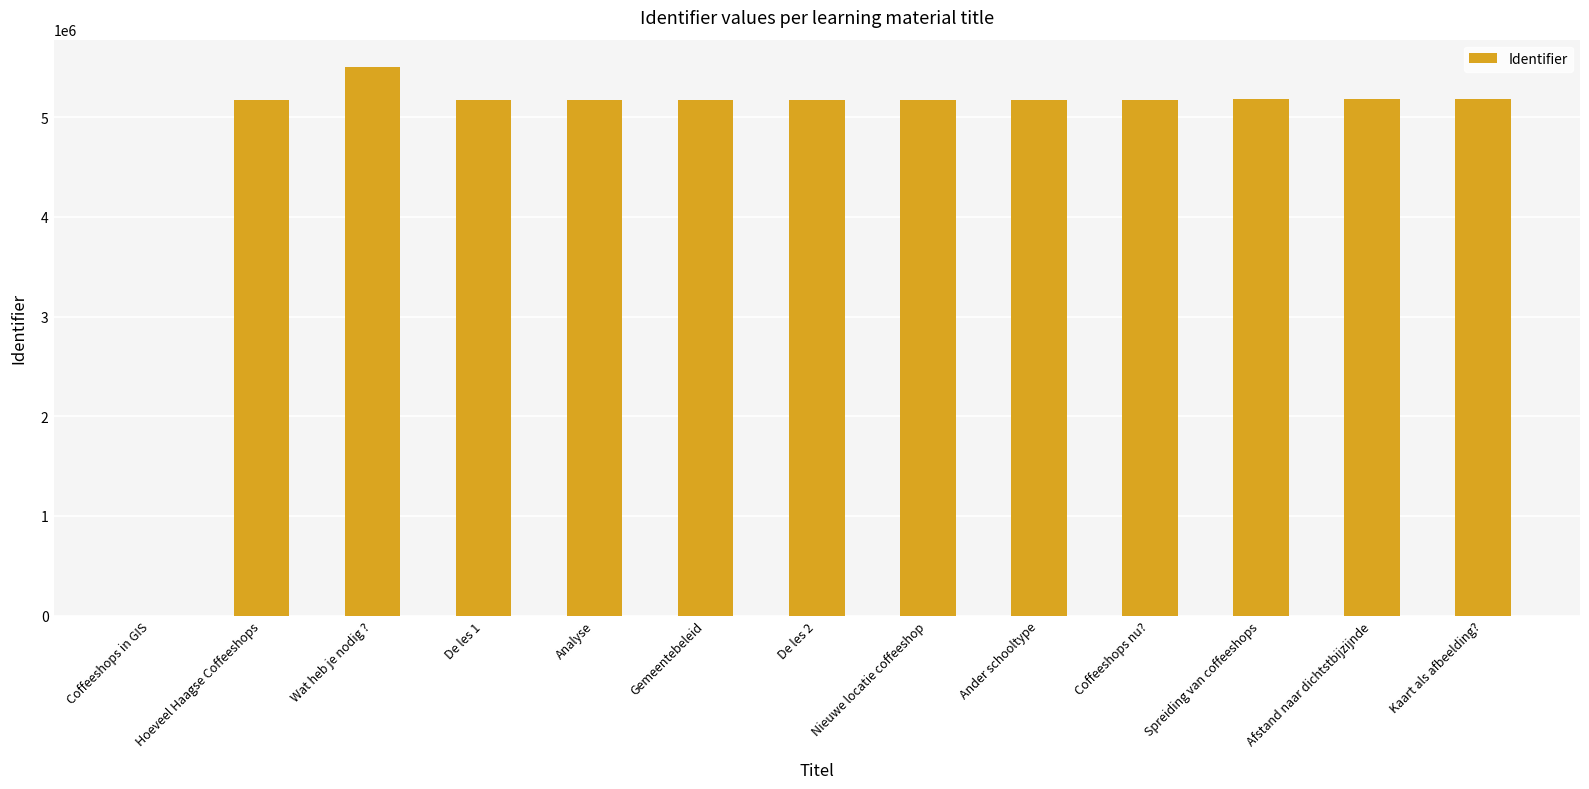

What is the ratio of the value at Nieuwe locatie coffeeshop to the value at Analyse?

1.0